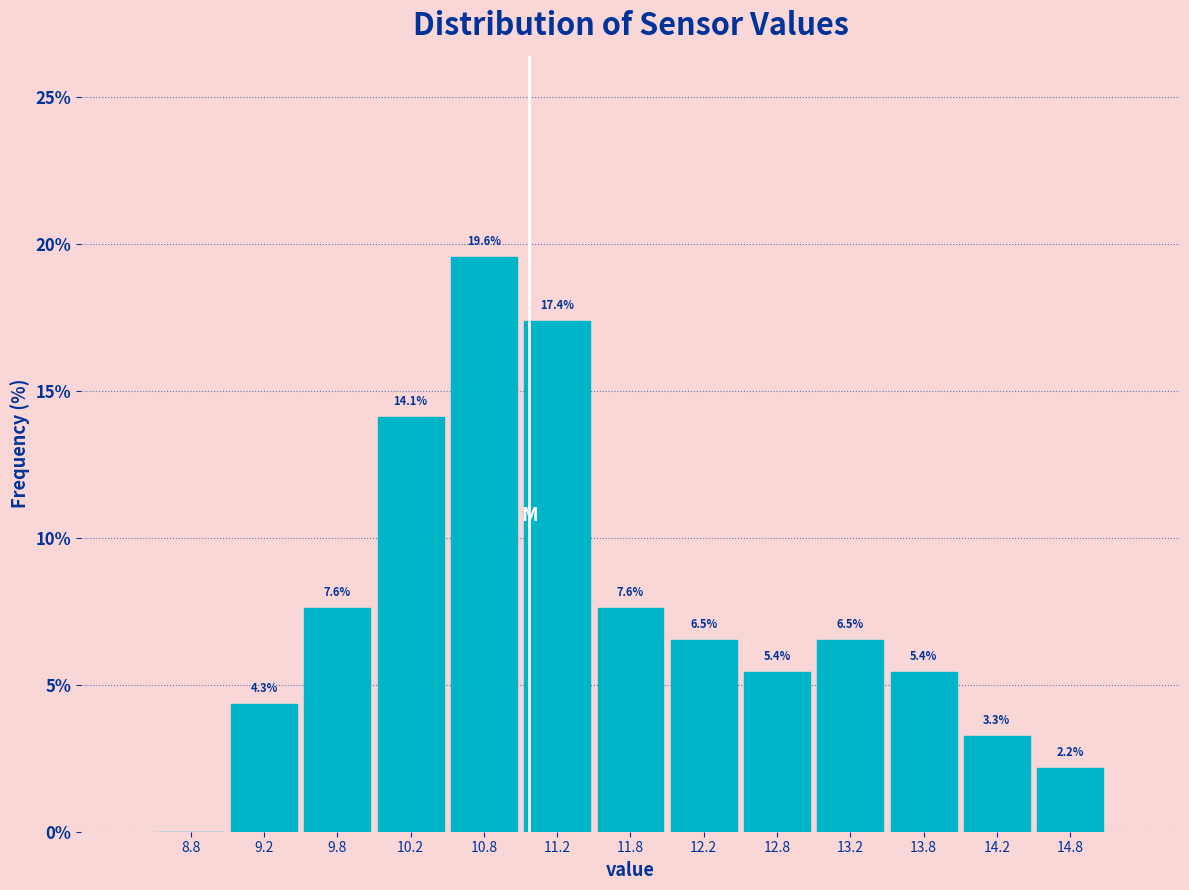

Over which range of the x-axis is the bar tallest?

10.5 to 11.0